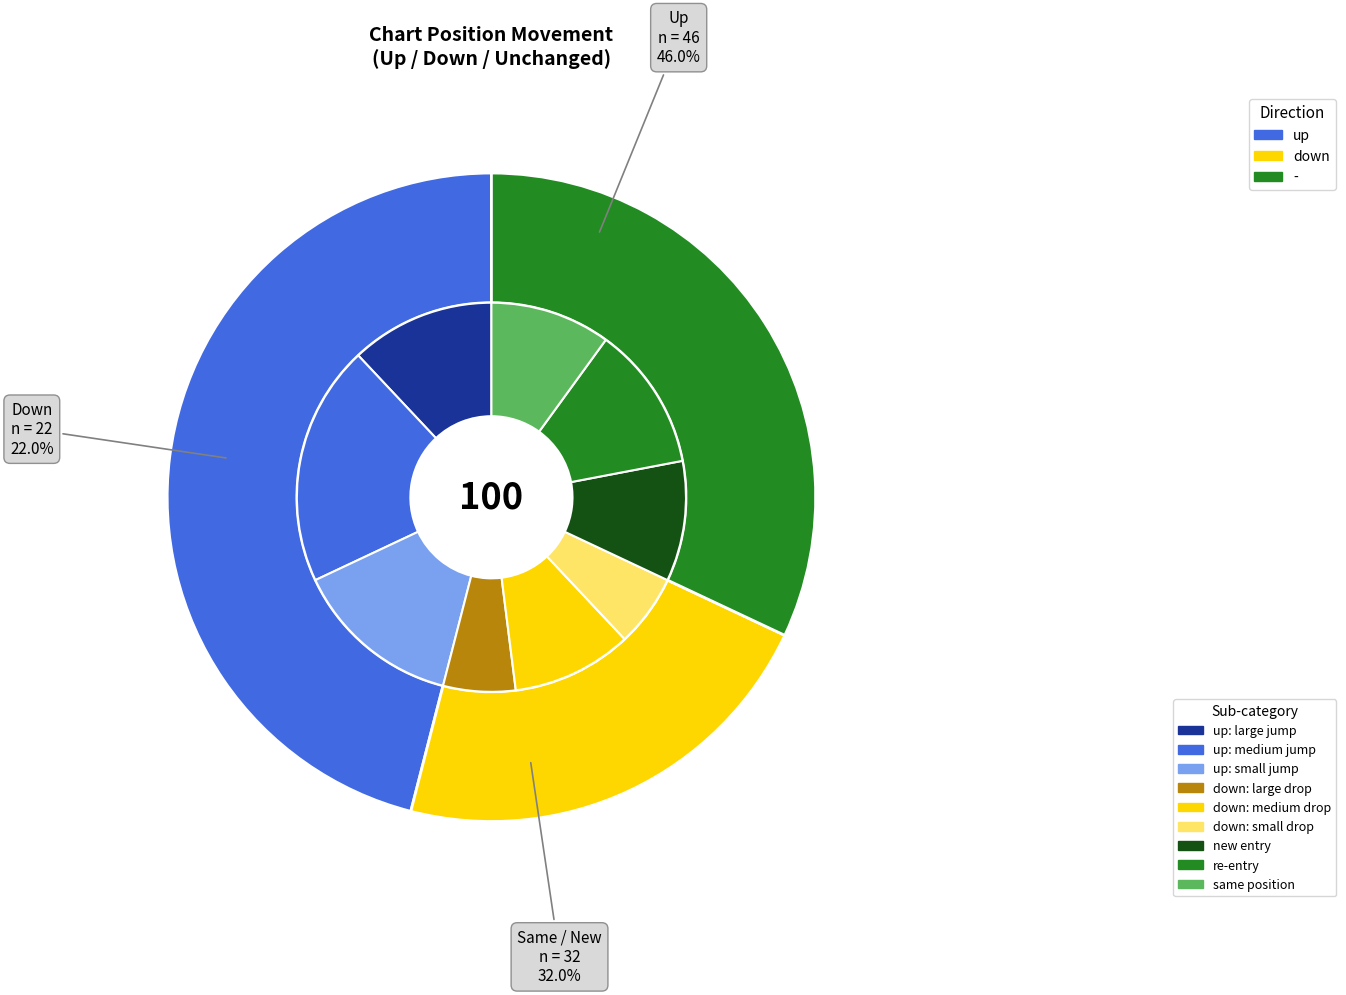

How many segments does this pie chart have?

3